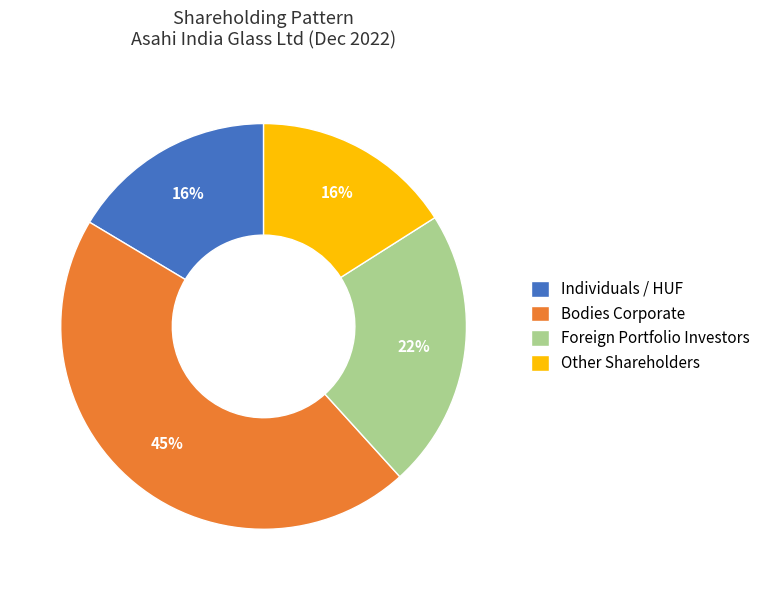

To the nearest percent, what is the average slice percentage?

25%